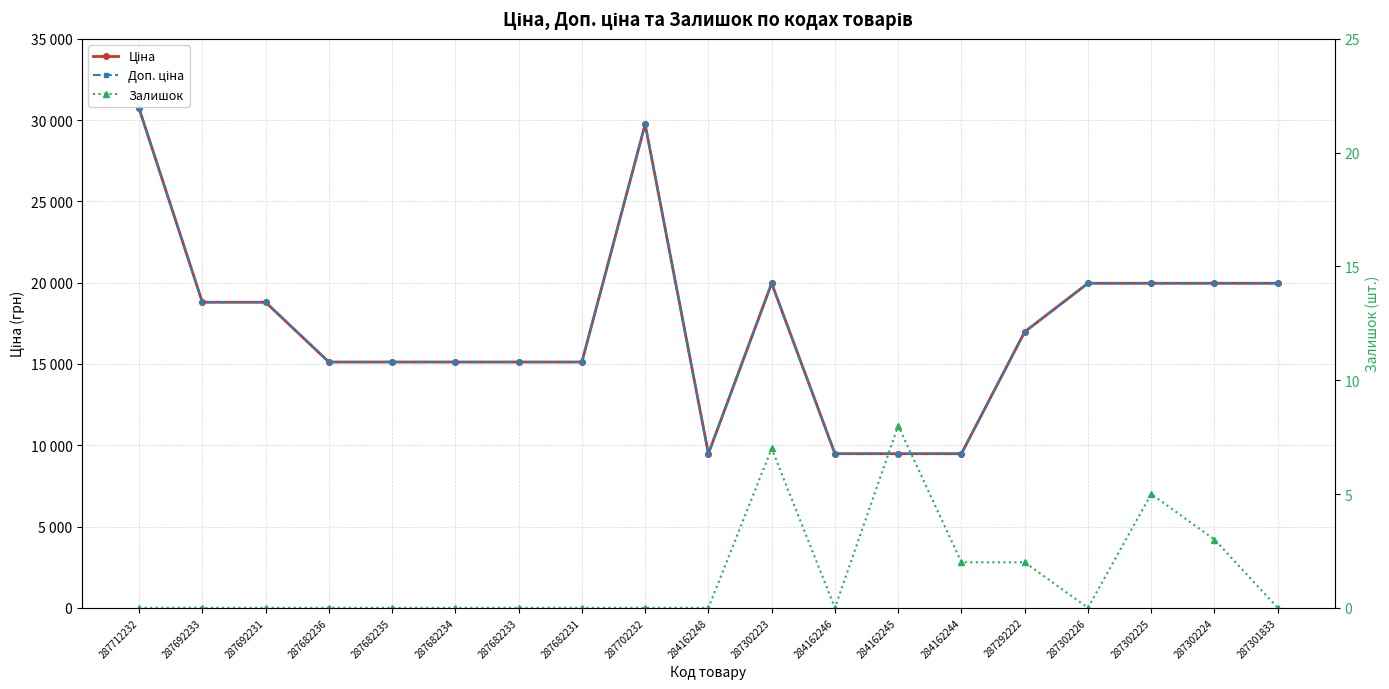

True or false: Залишок has more than 2 points higher than both neighbors.

True